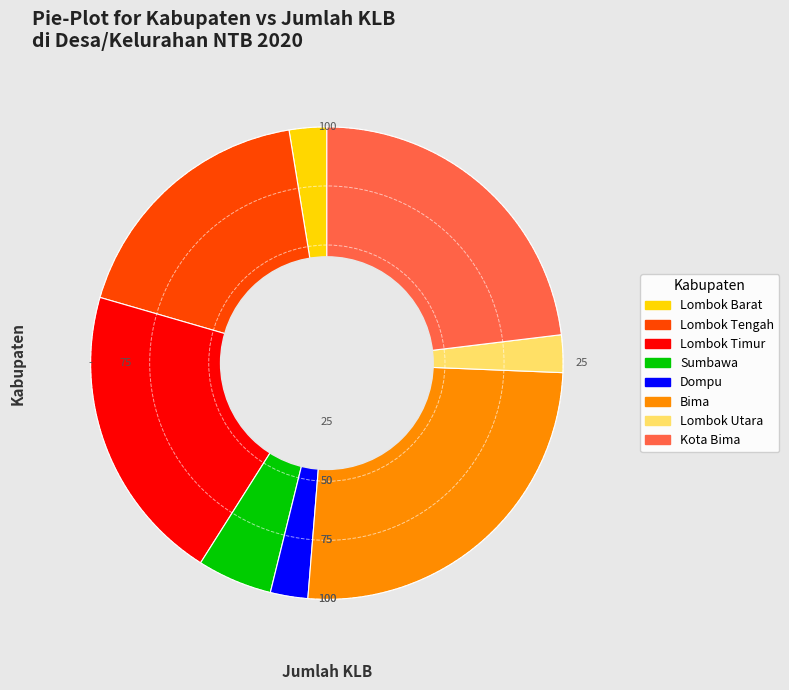

Does any single category account for the majority?

No